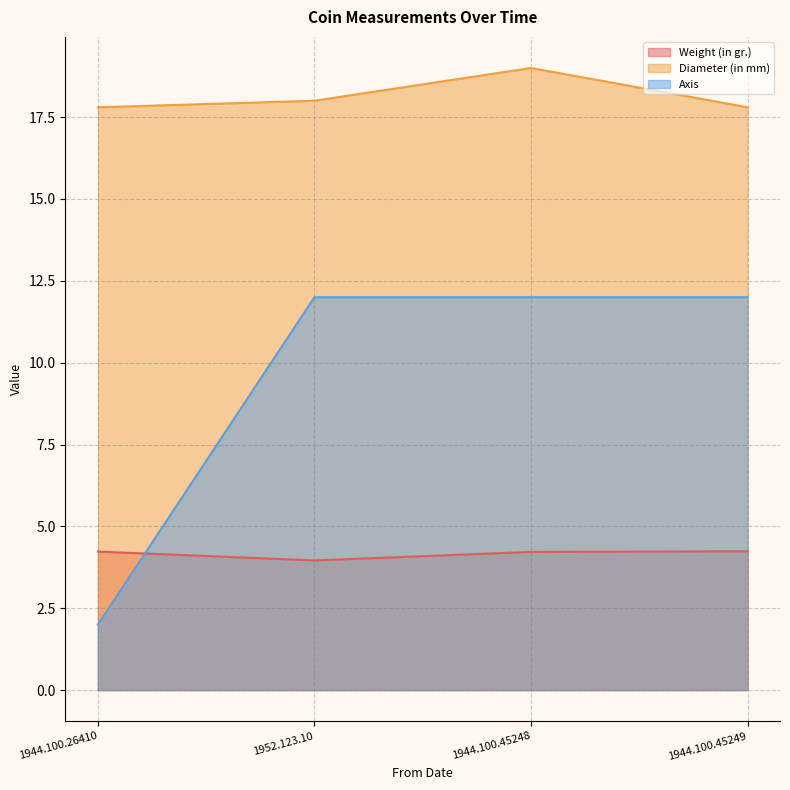

Which series ends up on top after the final intersection of Weight (in gr.) and Axis?

Axis